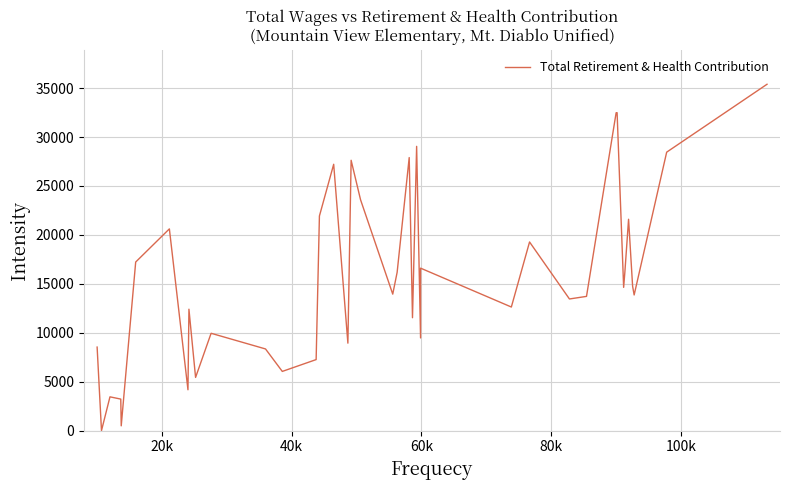

What is the difference between the maximum and minimum values?

35390